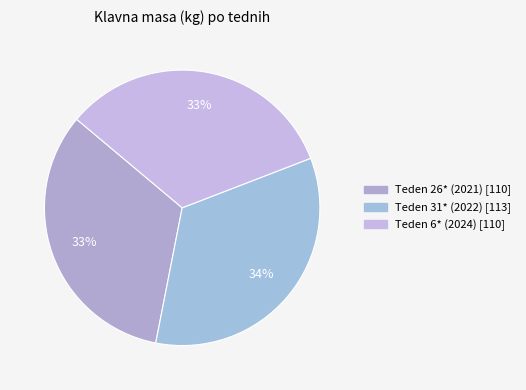

What percentage do Teden 26* (2021) and Teden 31* (2022) together represent?

67.0%